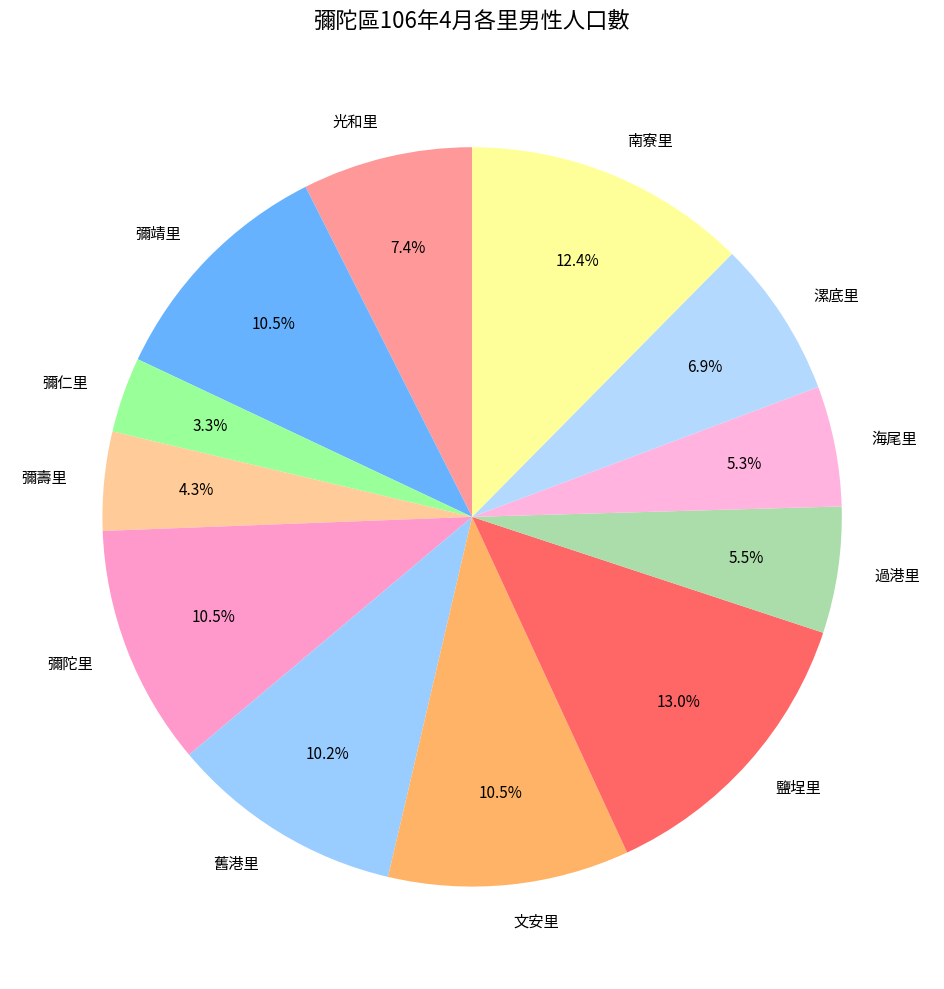

How many segments does this pie chart have?

12